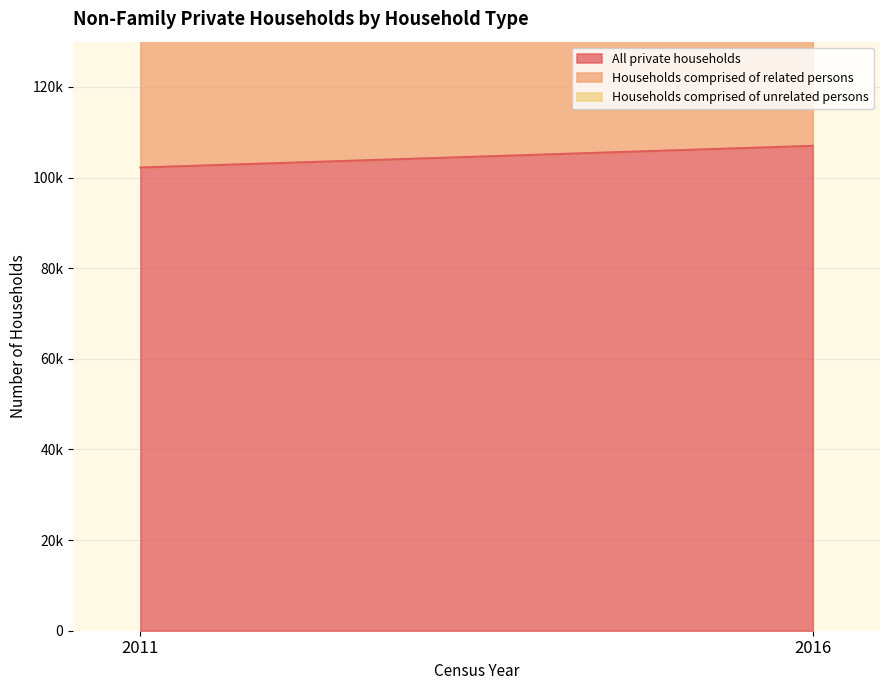

At which label is Households comprised of unrelated persons closest to 65983?

2011